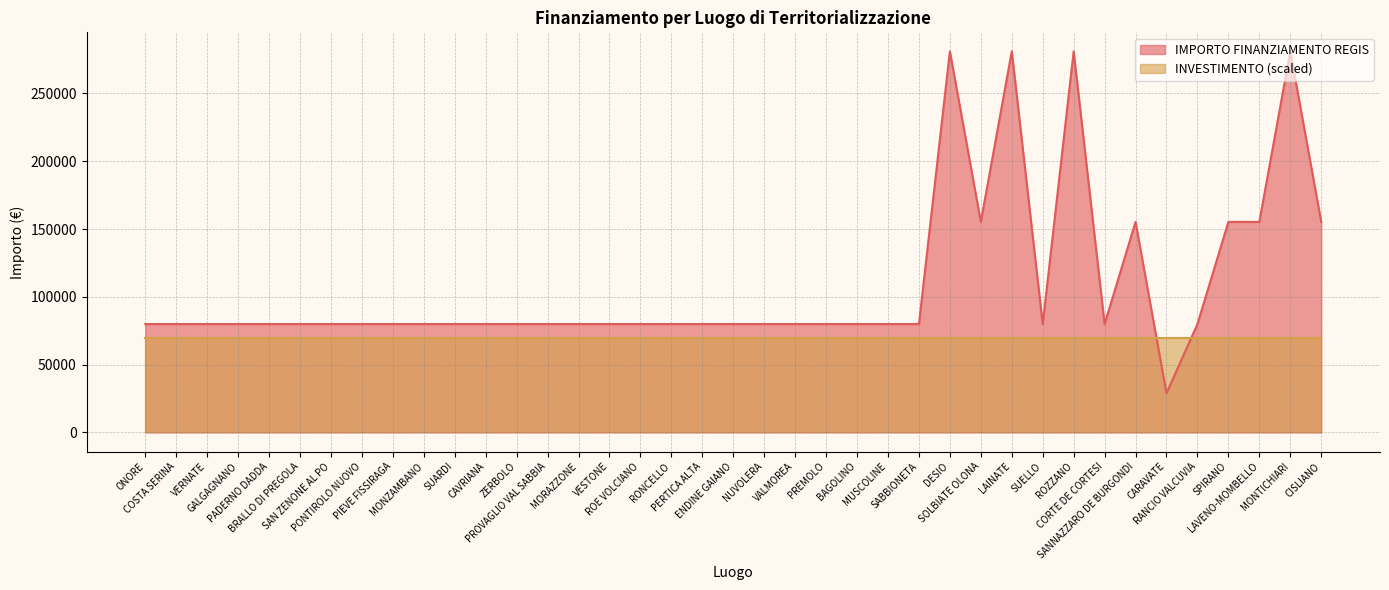

Approximately how many times larger is the value at PREMOLO compared to BAGOLINO?

1.0